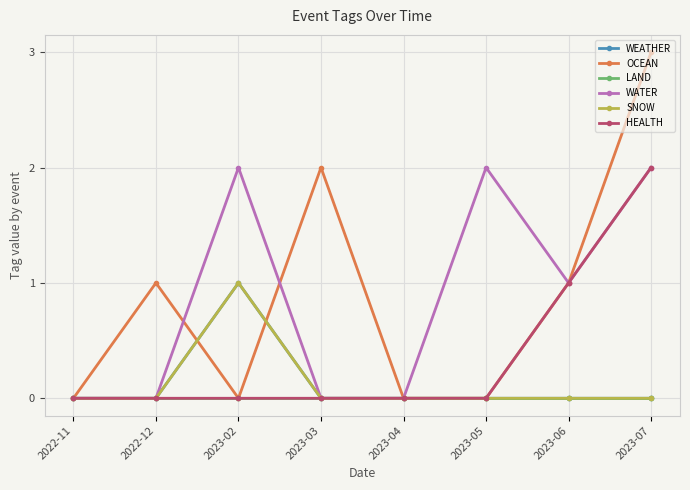

Between 2023-06 and 2023-07, which series saw the biggest shift?

OCEAN